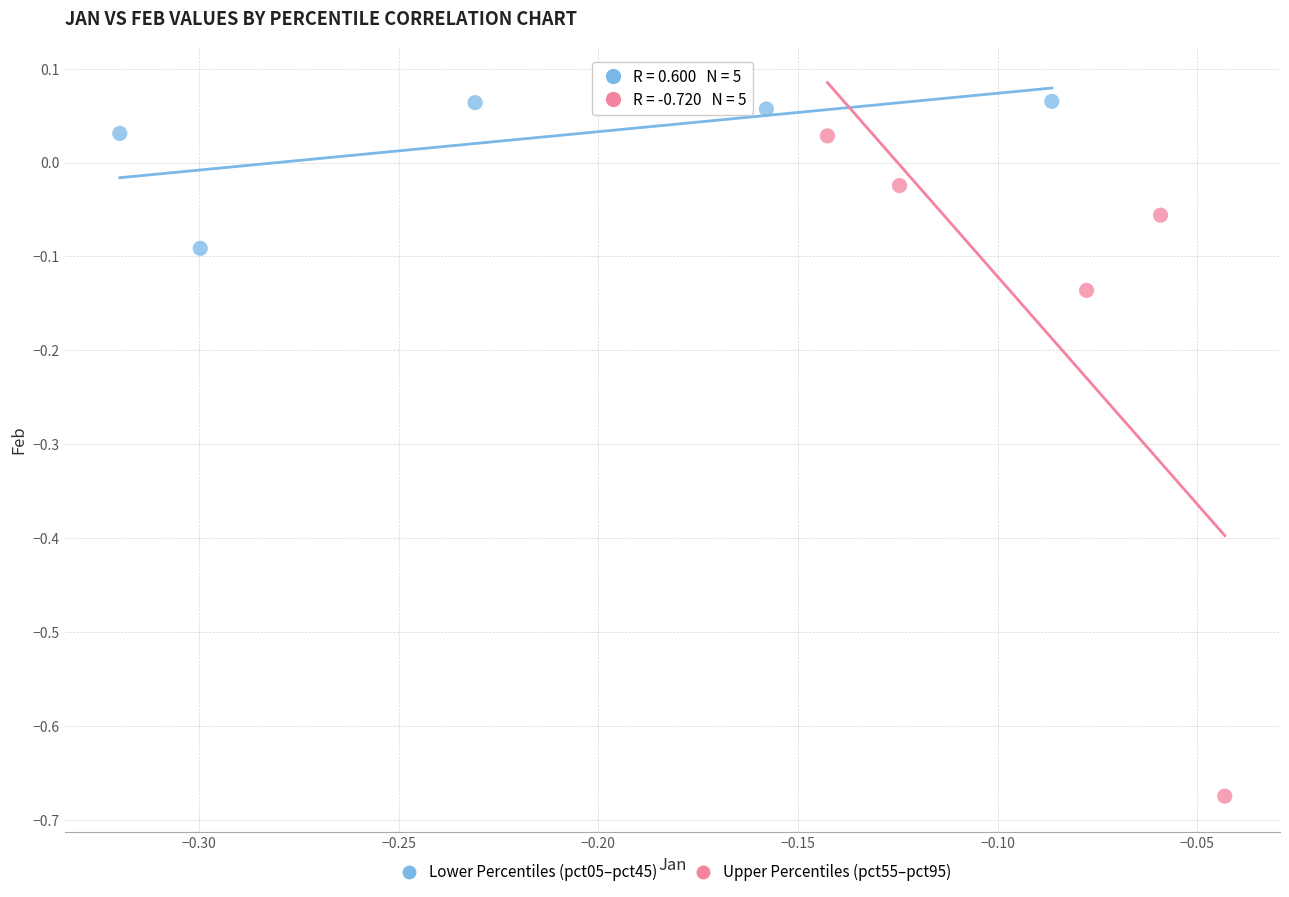

Which series reaches the minimum Y coordinate?

Upper Percentiles (pct55–pct95)